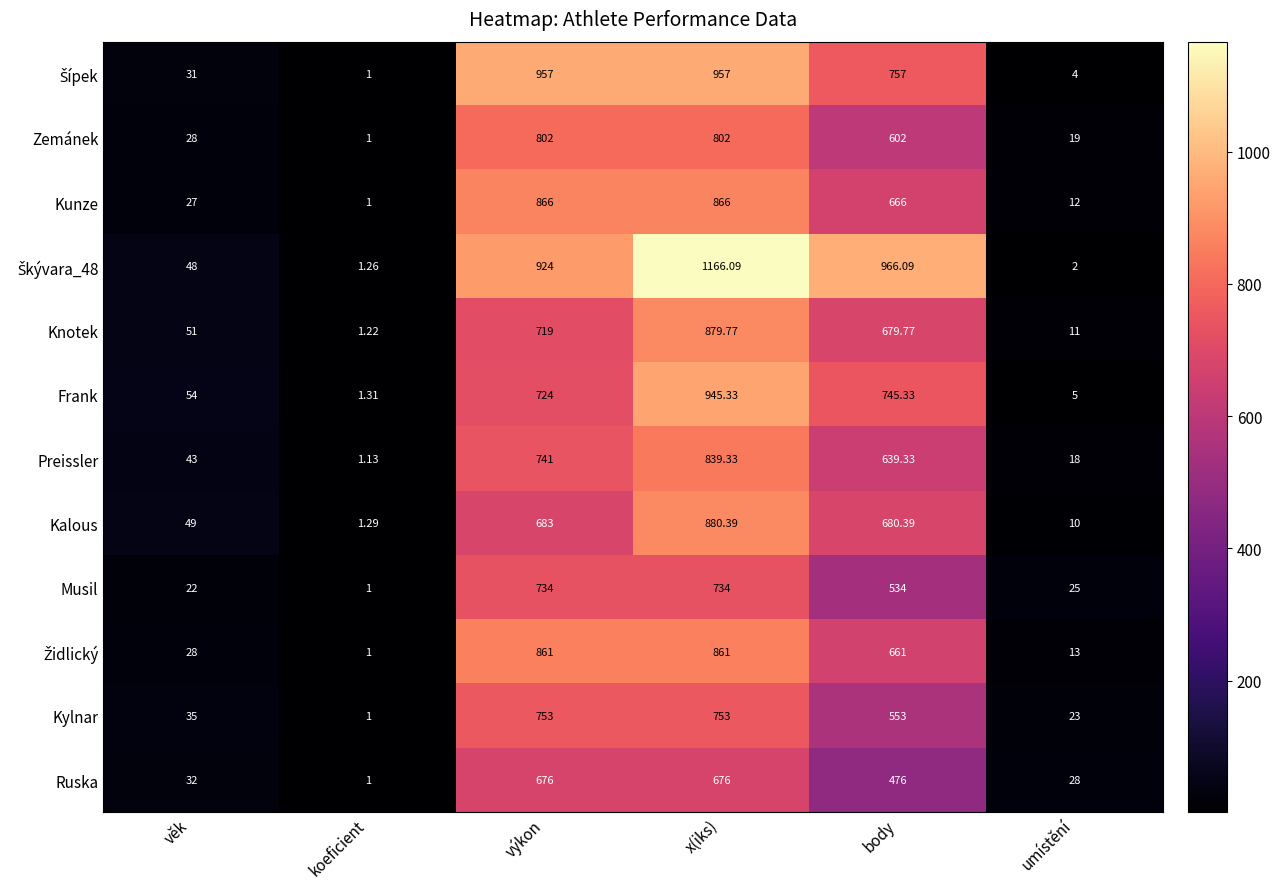

How many categories are shown in the chart?

6